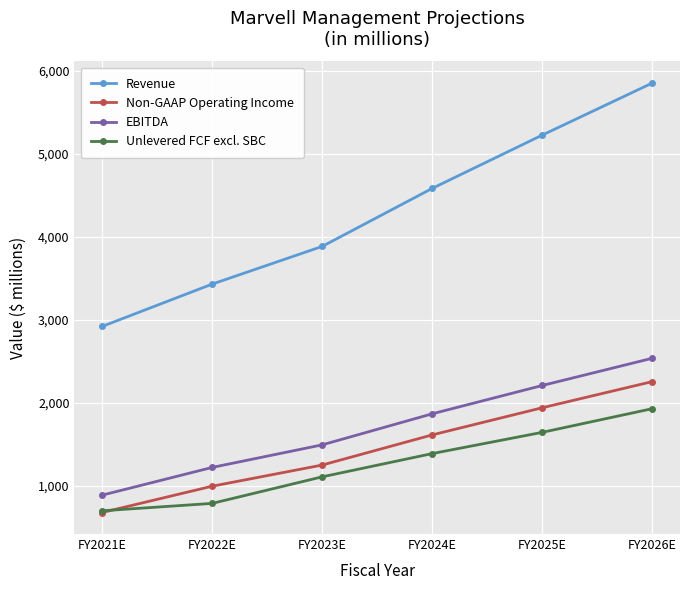

Rank the categories by Revenue value from highest to lowest.

FY2026E, FY2025E, FY2024E, FY2023E, FY2022E, FY2021E